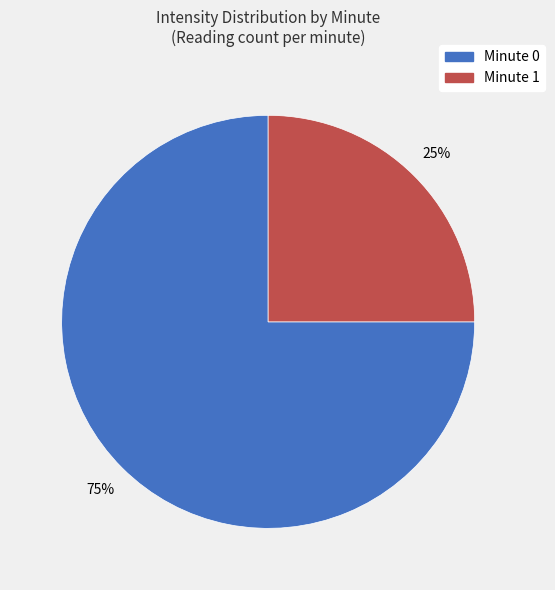

To the nearest percent, what is the difference between the largest and smallest slice percentages?

50%